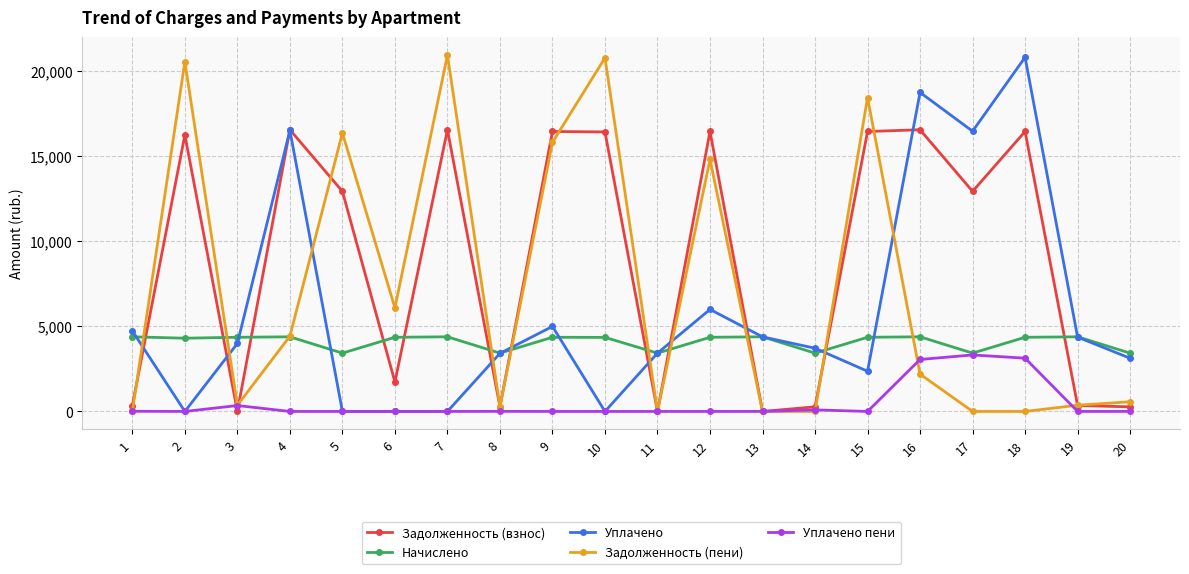

Which series has the largest total across all categories?

Задолженность (взнос)